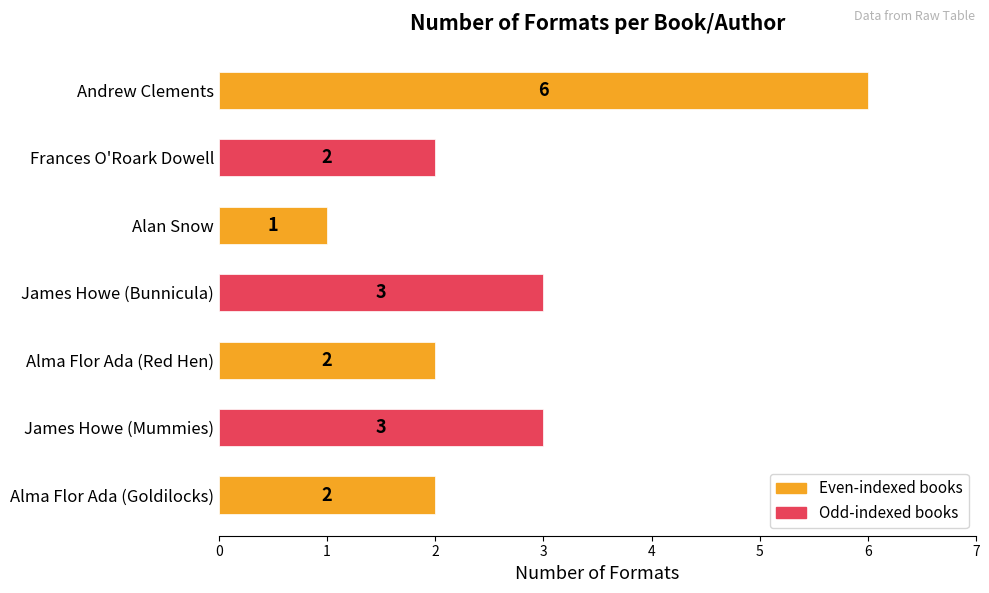

What is the difference between the maximum and minimum values?

5